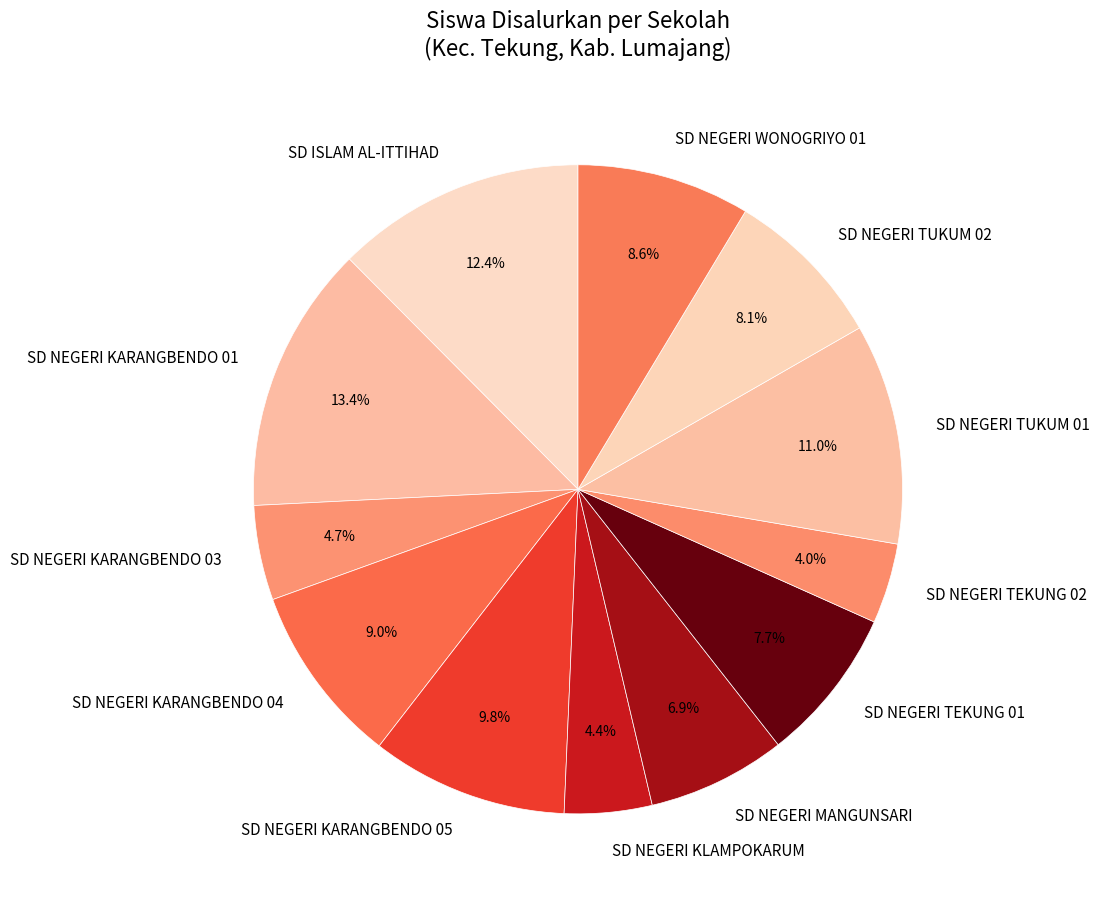

To the nearest percent, what portion does SD ISLAM AL-ITTIHAD represent?

12%